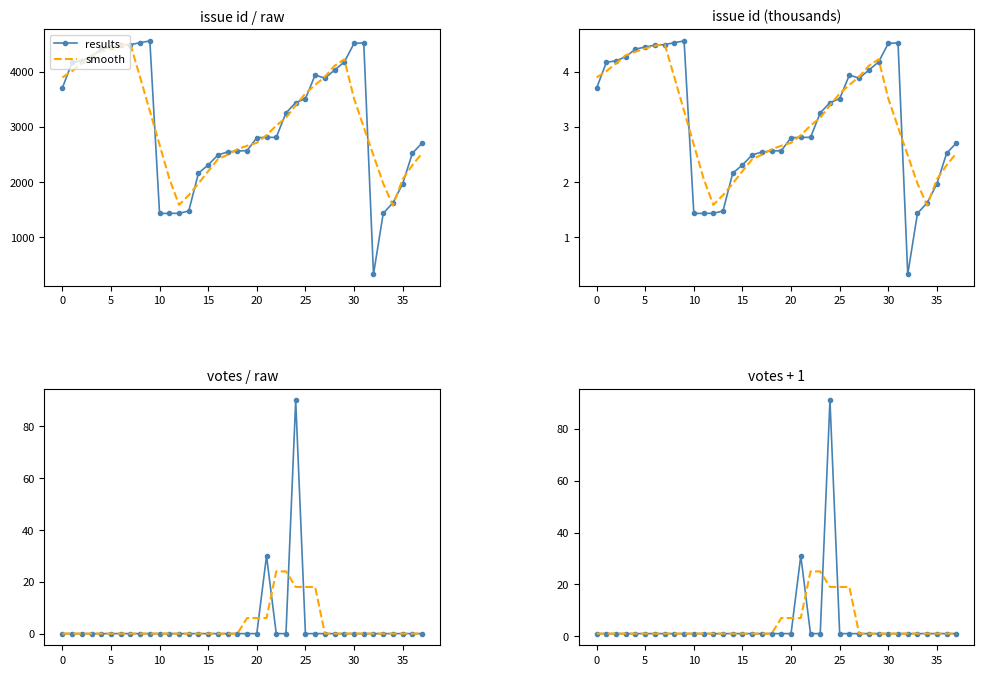

At how many categories does at least one series exceed 3?

8